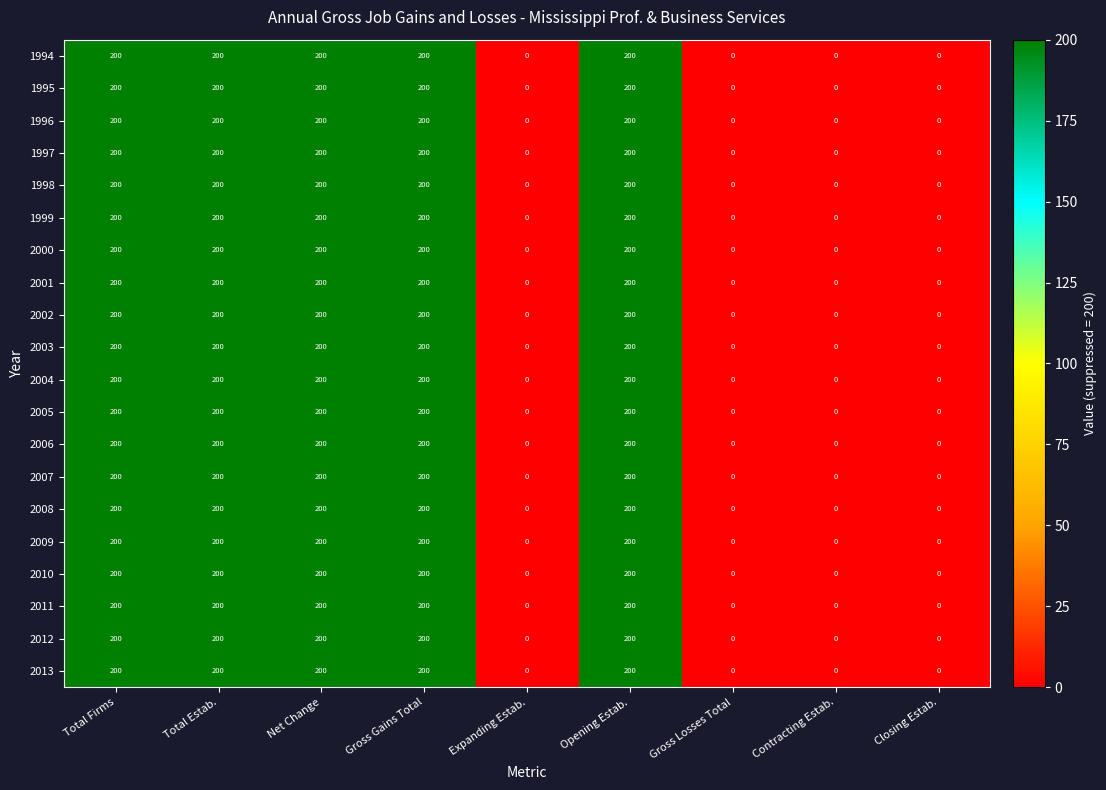

What is the sum of all 2008 values?

1000